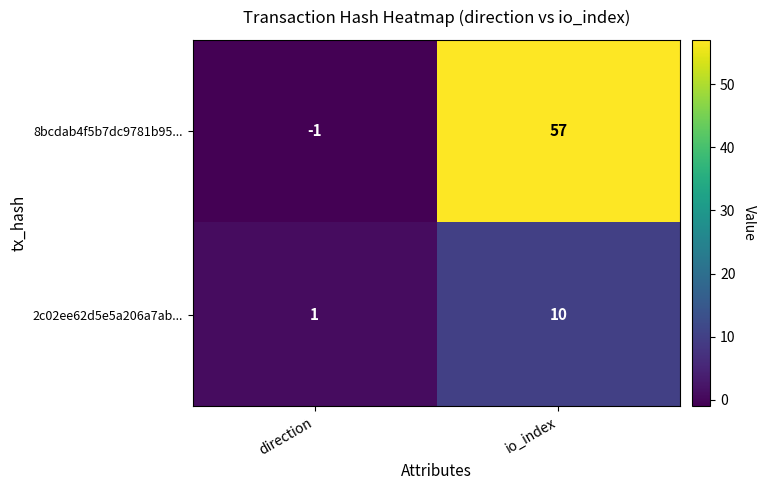

Rank the series by their average value, from lowest to highest.

2c02ee62d5e5a206a7ab..., 8bcdab4f5b7dc9781b95...